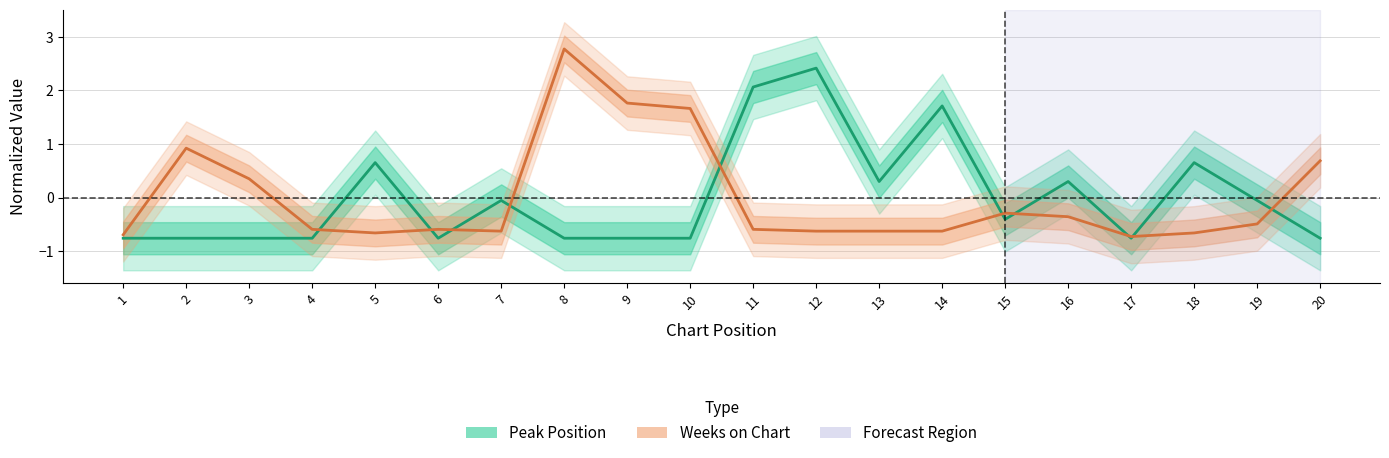

What are all the series names shown in the legend?

Peak Position, Weeks on Chart